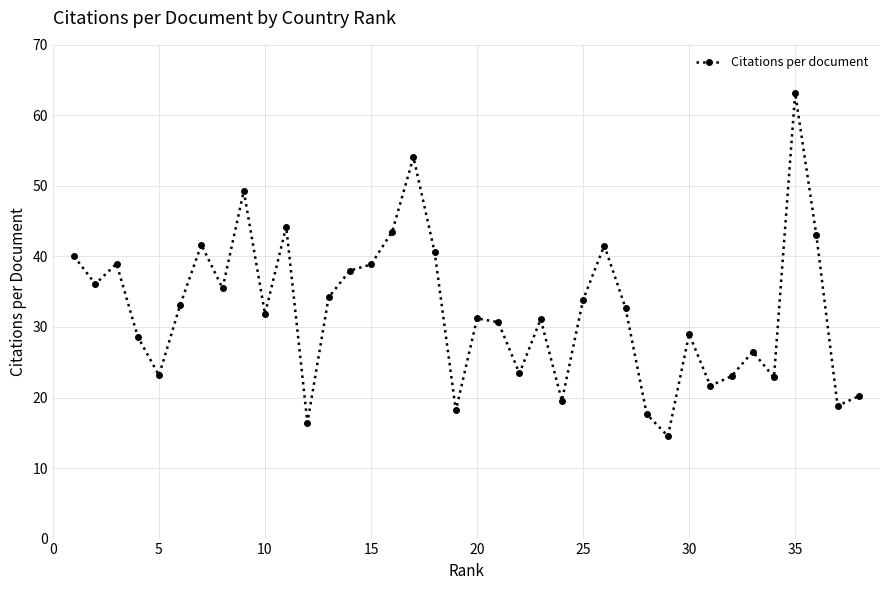

What is the smallest value displayed?

14.5